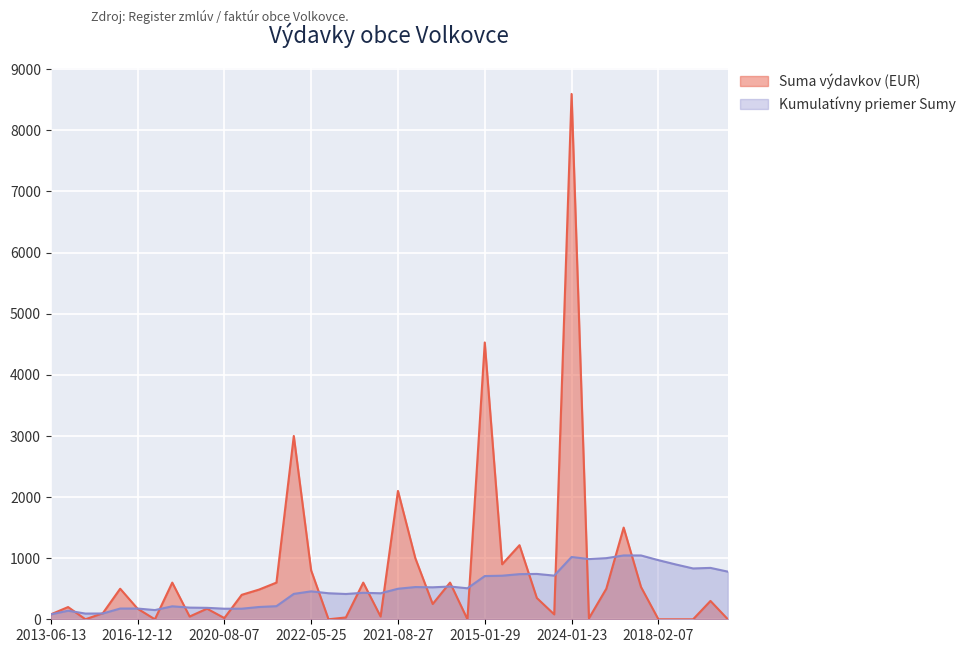

At how many categories does at least one series exceed 1063?

6